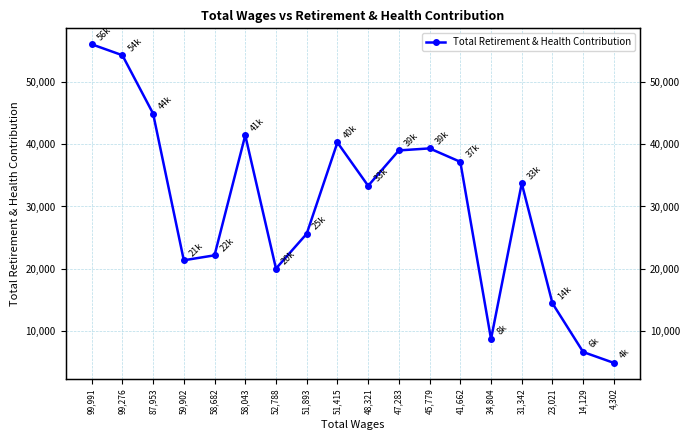

List the labels in order of value, largest first.

99,991, 99,276, 87,953, 58,043, 51,415, 45,779, 47,283, 41,662, 31,342, 48,321, 51,893, 58,682, 59,902, 52,788, 23,021, 34,804, 14,129, 4,302